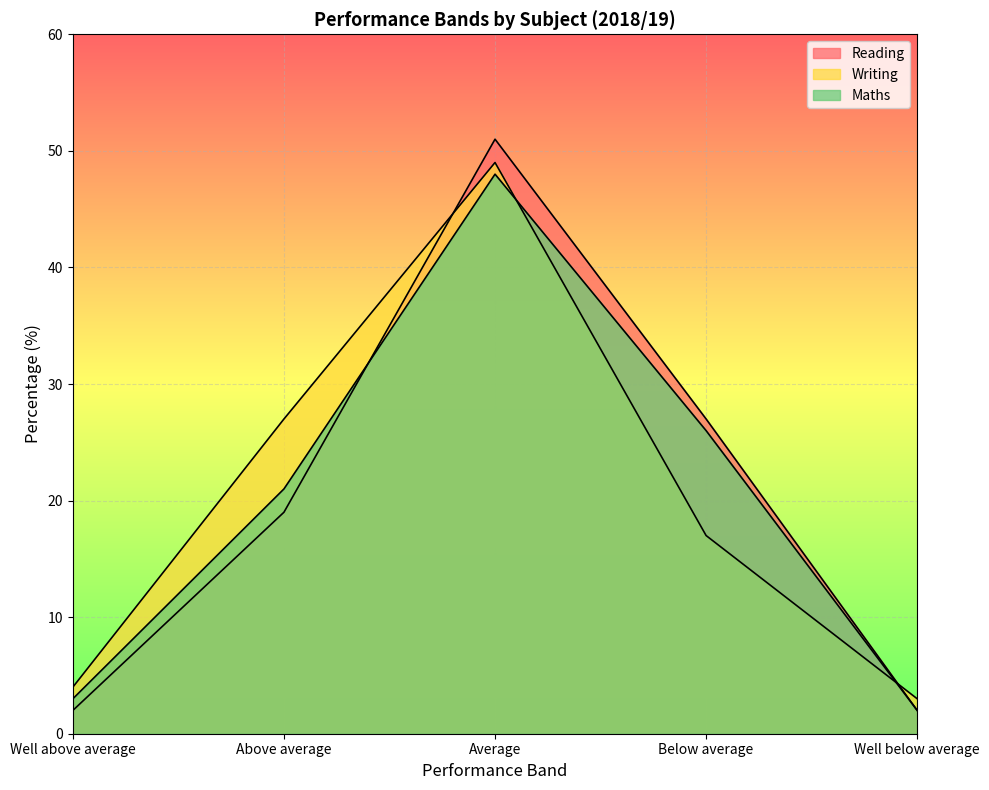

Reading left to right, transcribe all the data shown in this chart.

Reading: 2	19	51	27	2
Writing: 4	27	49	17	3
Maths: 3	21	48	26	2